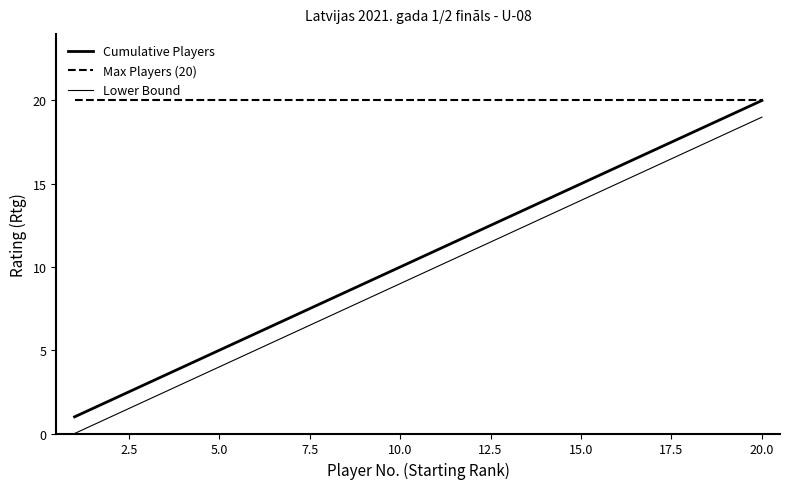

How many lines are shown in the chart?

3